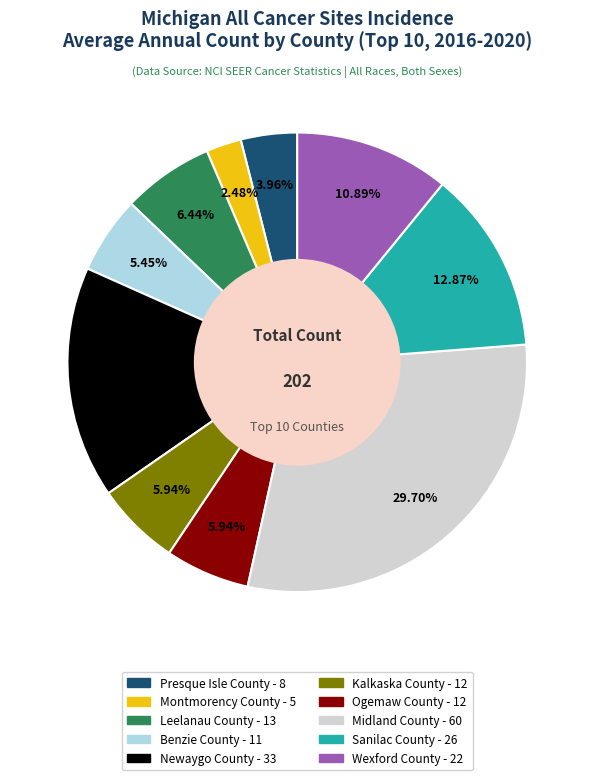

How many segments does this pie chart have?

10